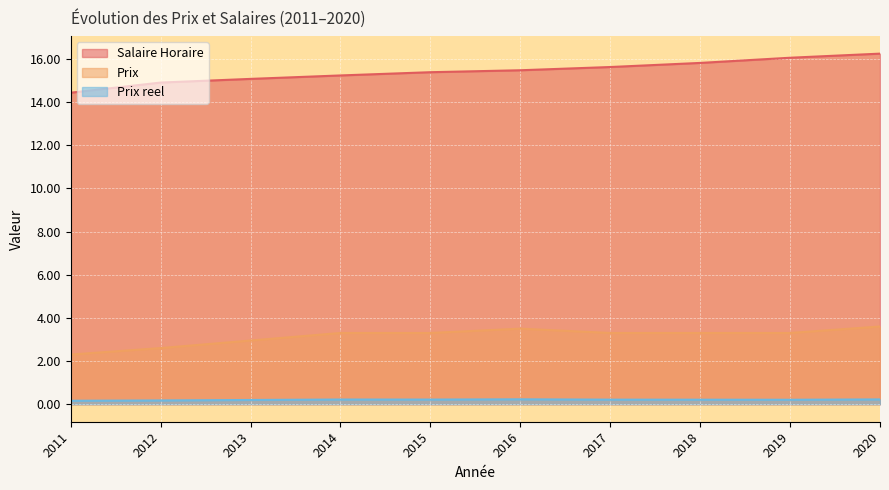

Which has a higher value, 2015 or 2019?

2019